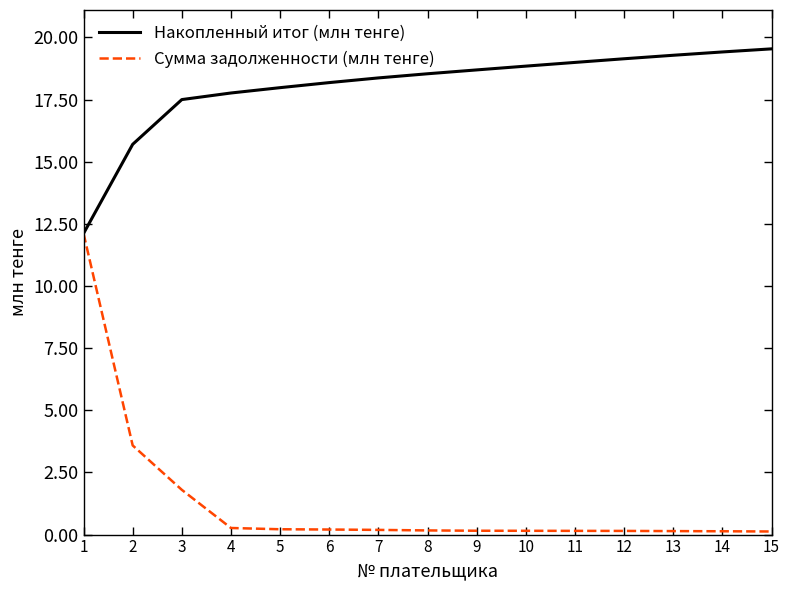

Rank the series at 3 from lowest to highest value.

Сумма задолженности (млн тенге), Накопленный итог (млн тенге)